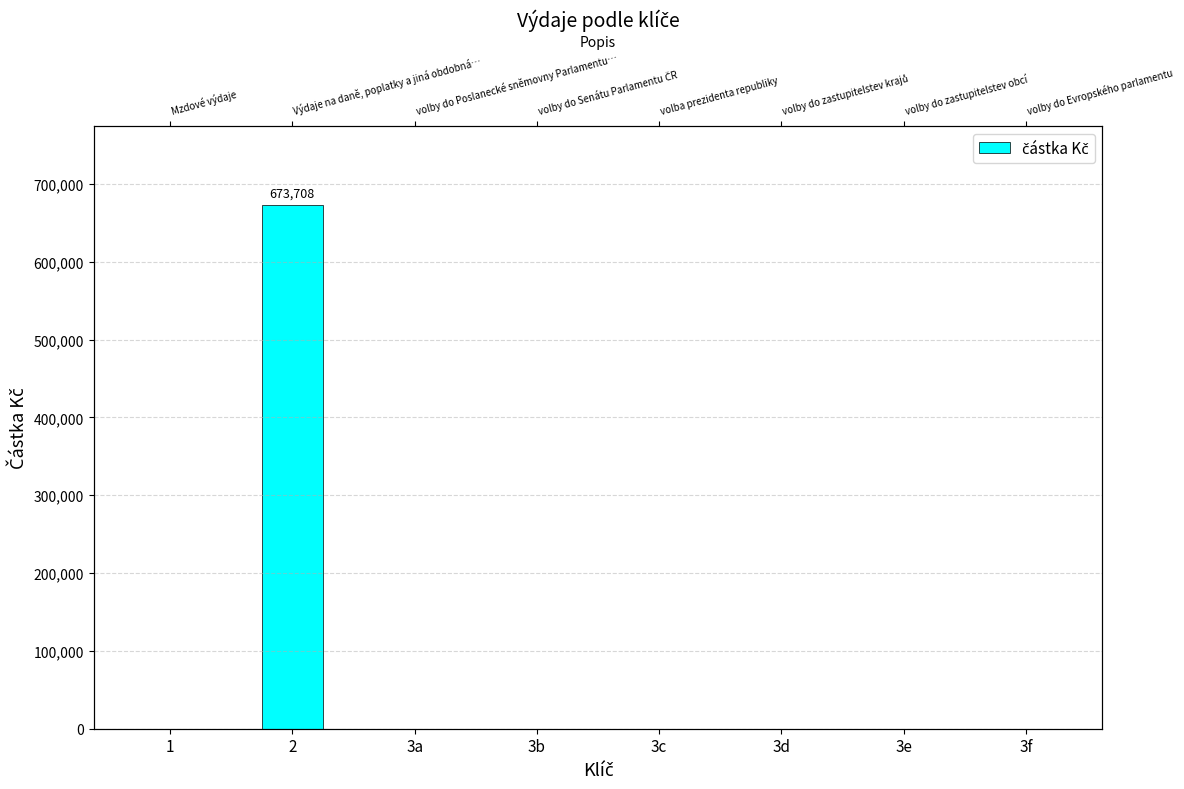

Between 3f and 2, which is larger?

2